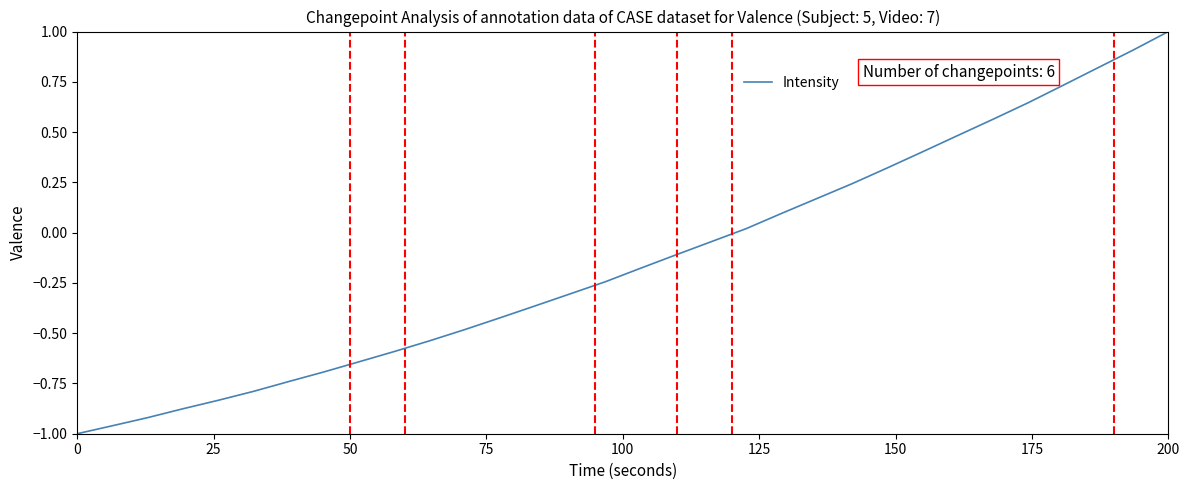

What is the difference between the maximum and minimum values?

2.0